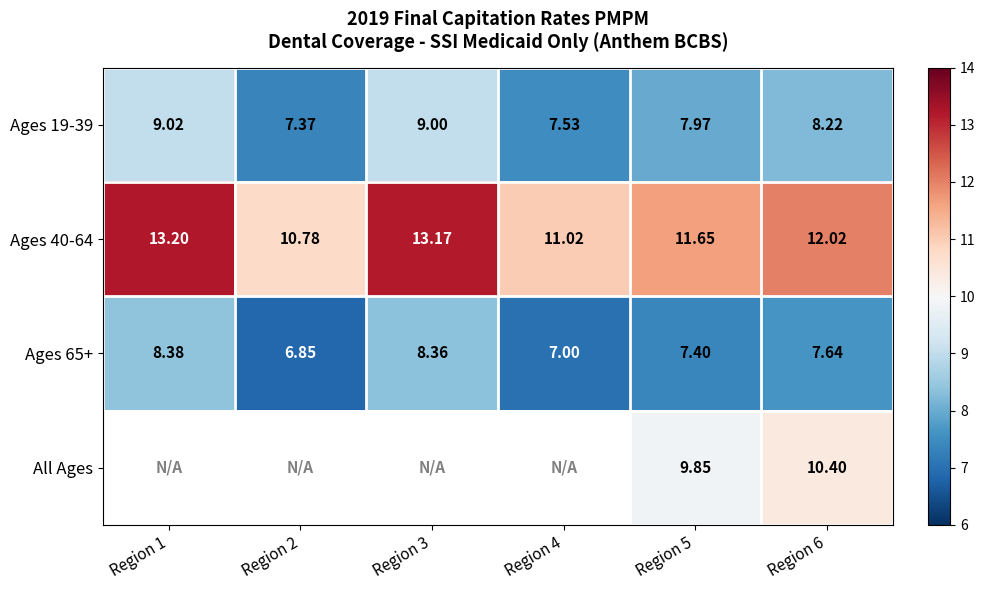

Which category has the highest value across all series?

Region 1